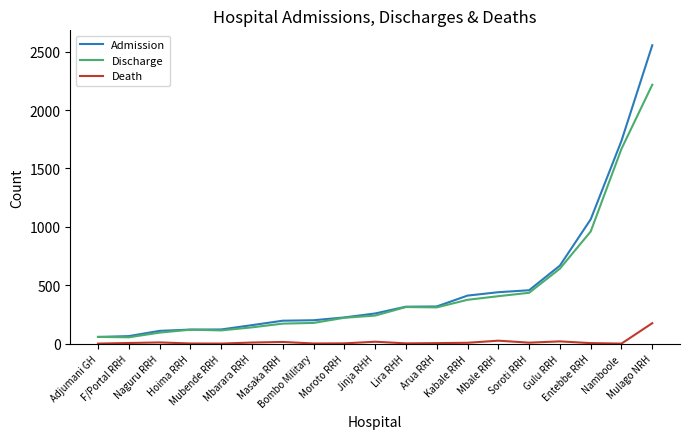

The Discharge series shows 2217 at Mulago NRH. True or false?

True